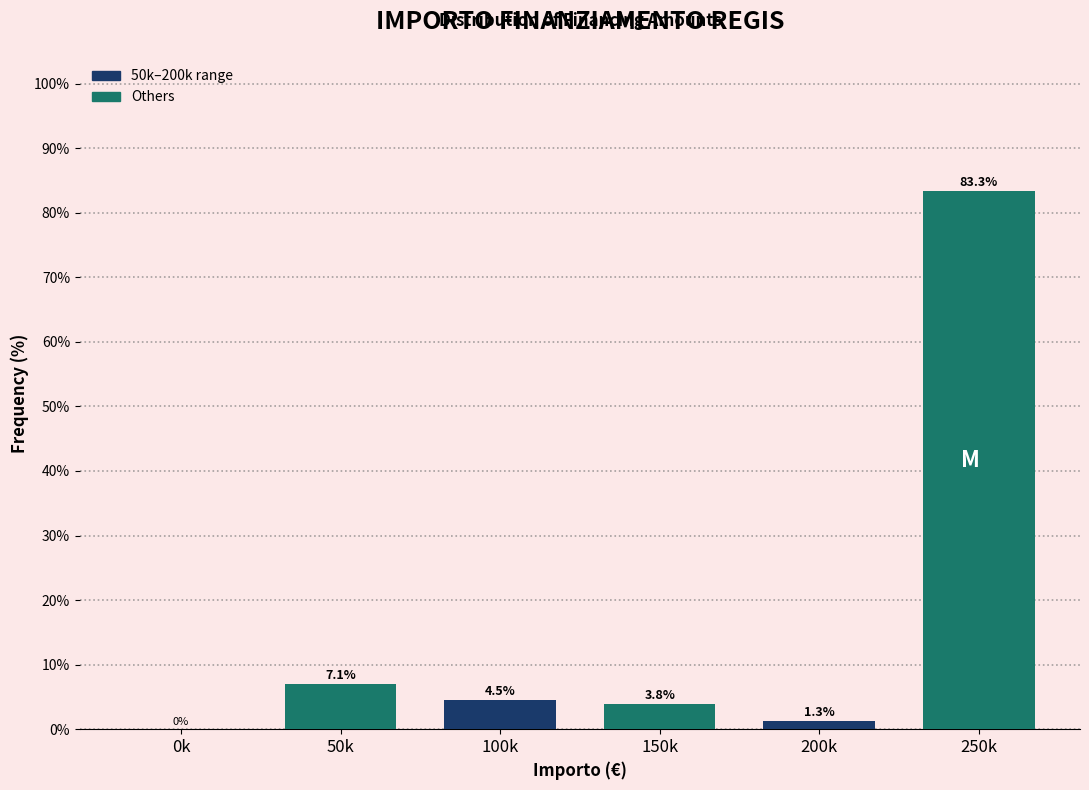

Reading right to left, what are all the values shown in this chart?

250k=83.3	200k=1.3	150k=3.8	100k=4.5	50k=7.1	0k=0.0